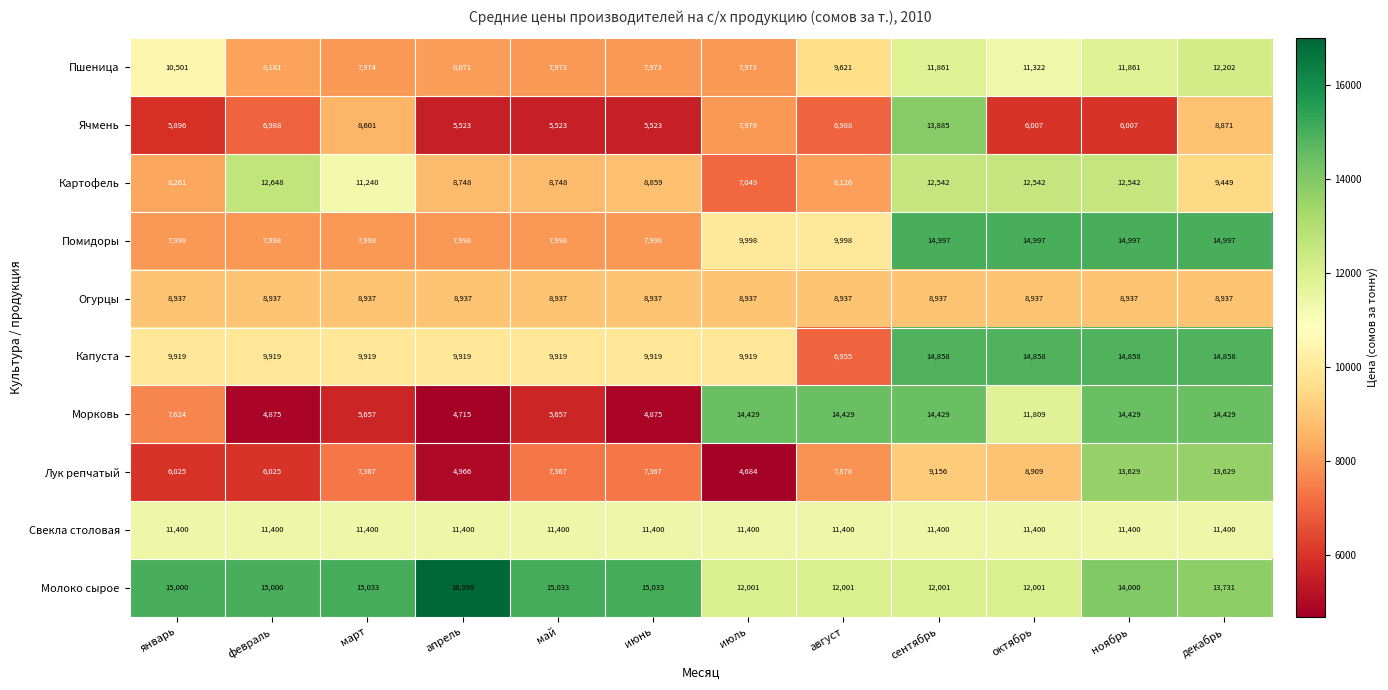

Which series has the largest total across all categories?

Молоко сырое